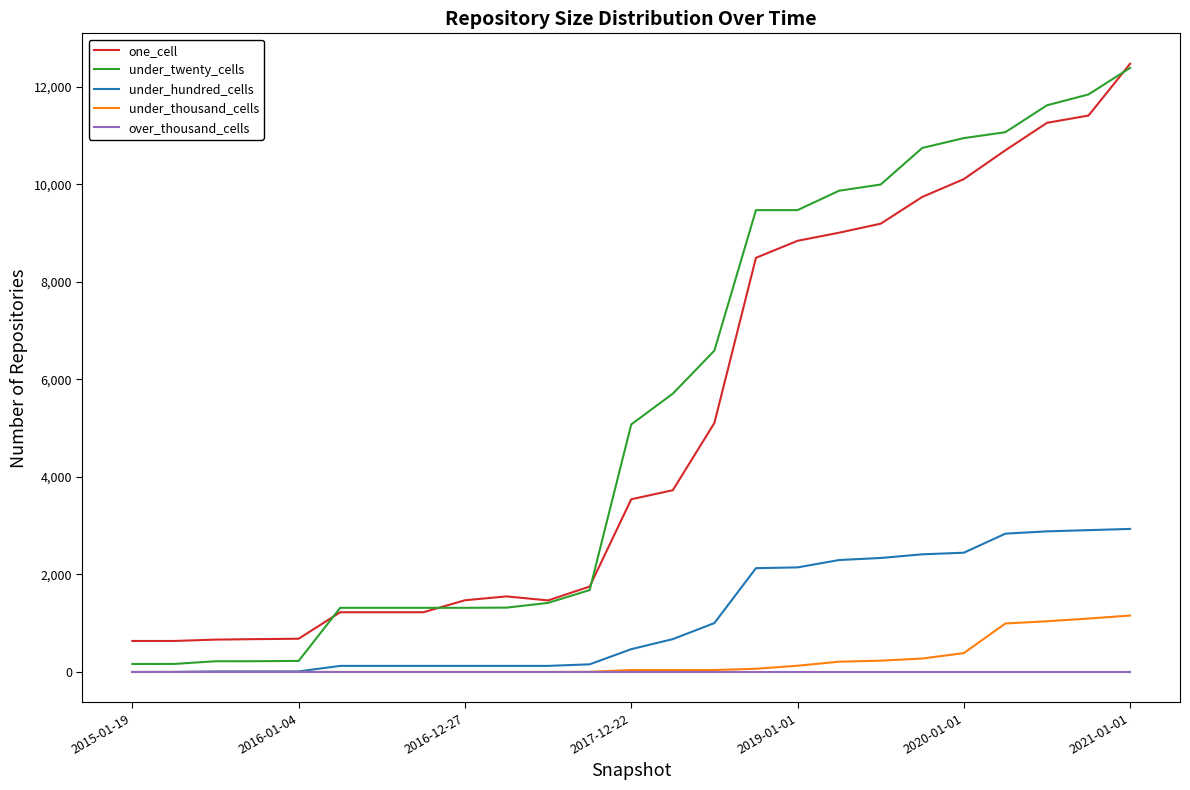

Which series has the widest spread of values?

under_twenty_cells